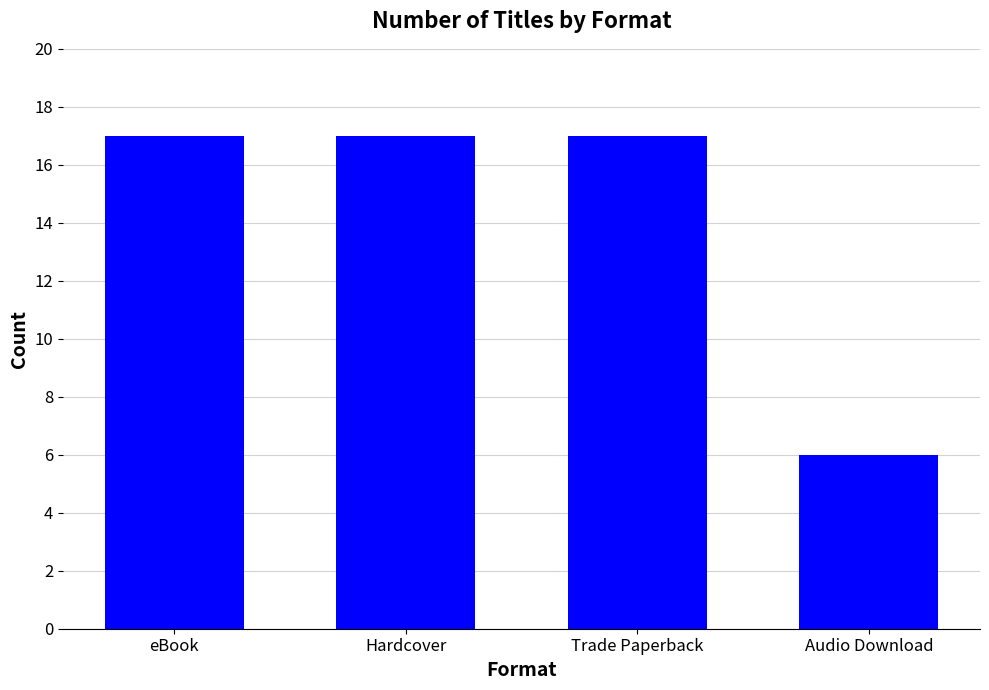

What is the sum of the values at Hardcover and Trade Paperback?

34